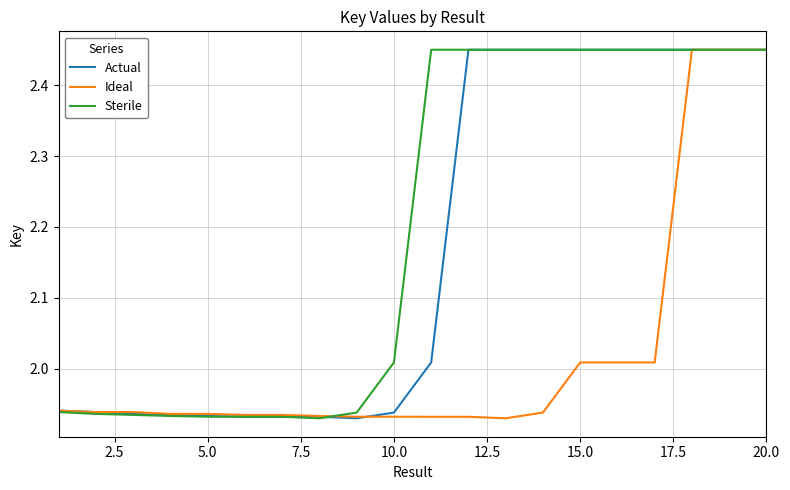

What is the difference between the second highest and second lowest values in the Sterile series?

0.5